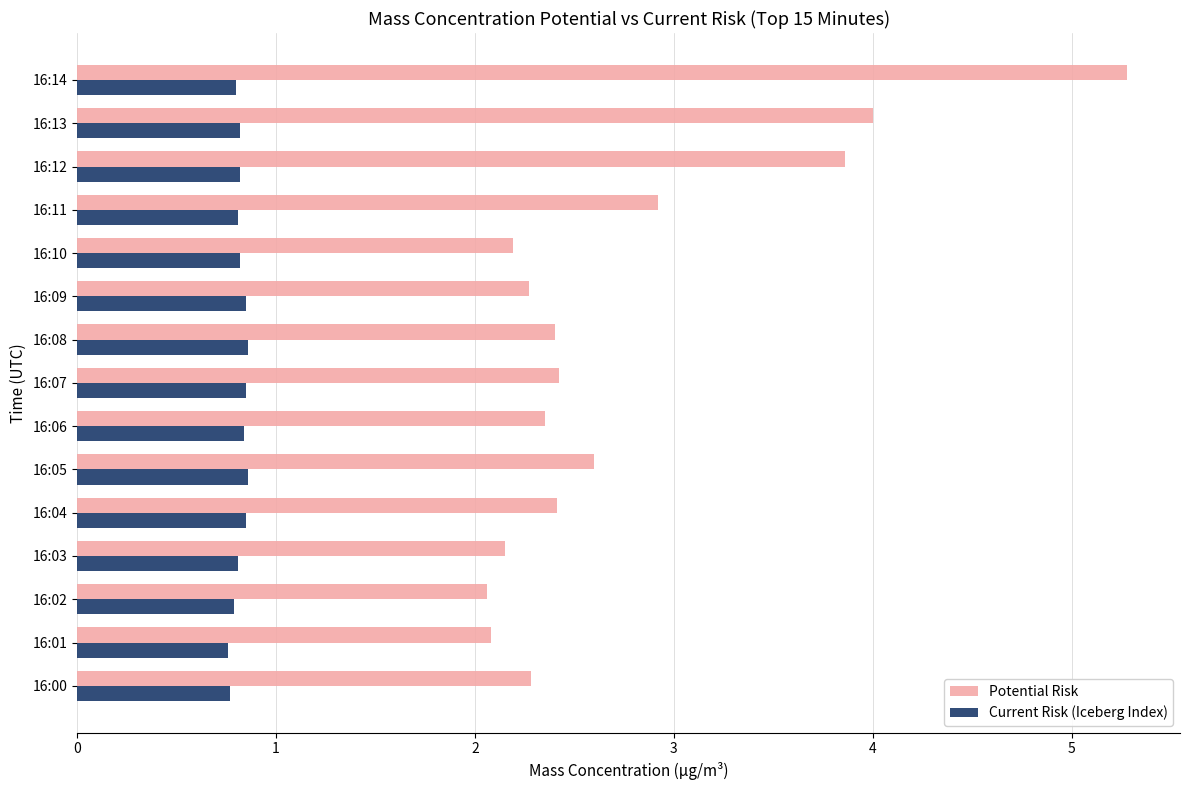

What is the difference between the second highest and minimum values in the Current Risk (Iceberg Index) series?

0.1